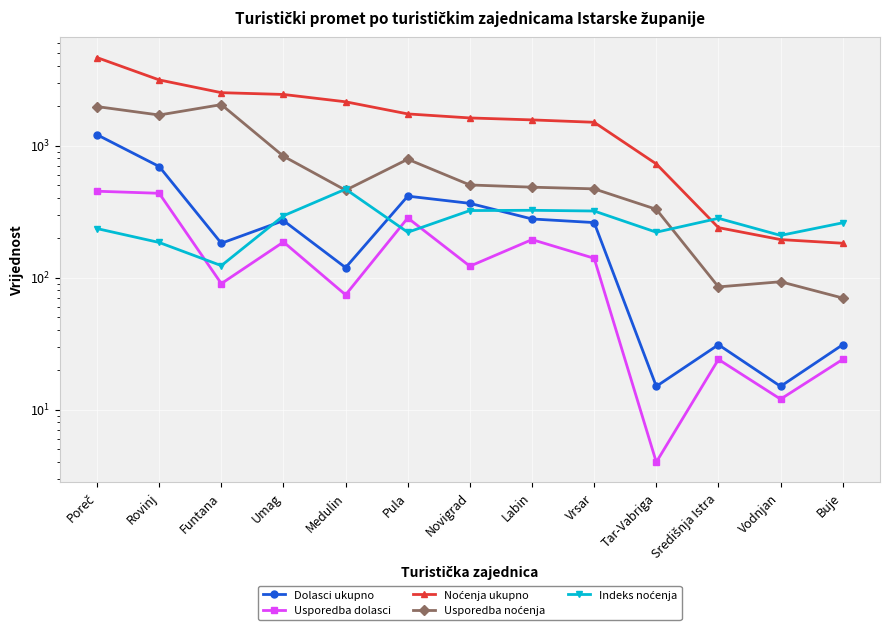

What is the highest value of the Dolasci ukupno series?

1208.0